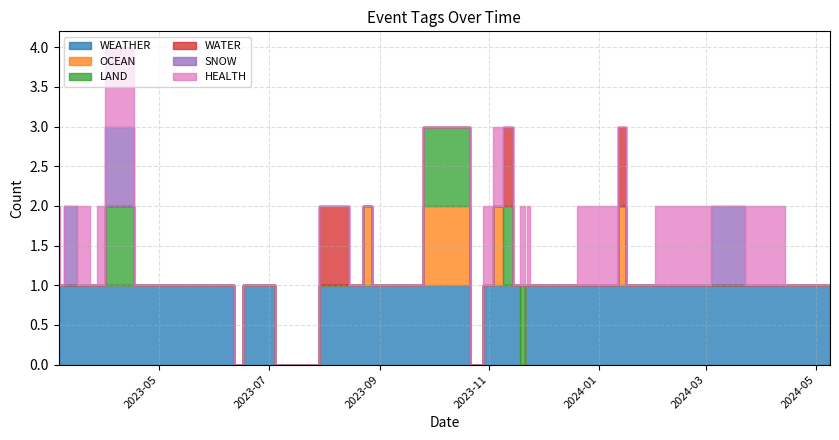

Which series has the widest spread of values?

WEATHER